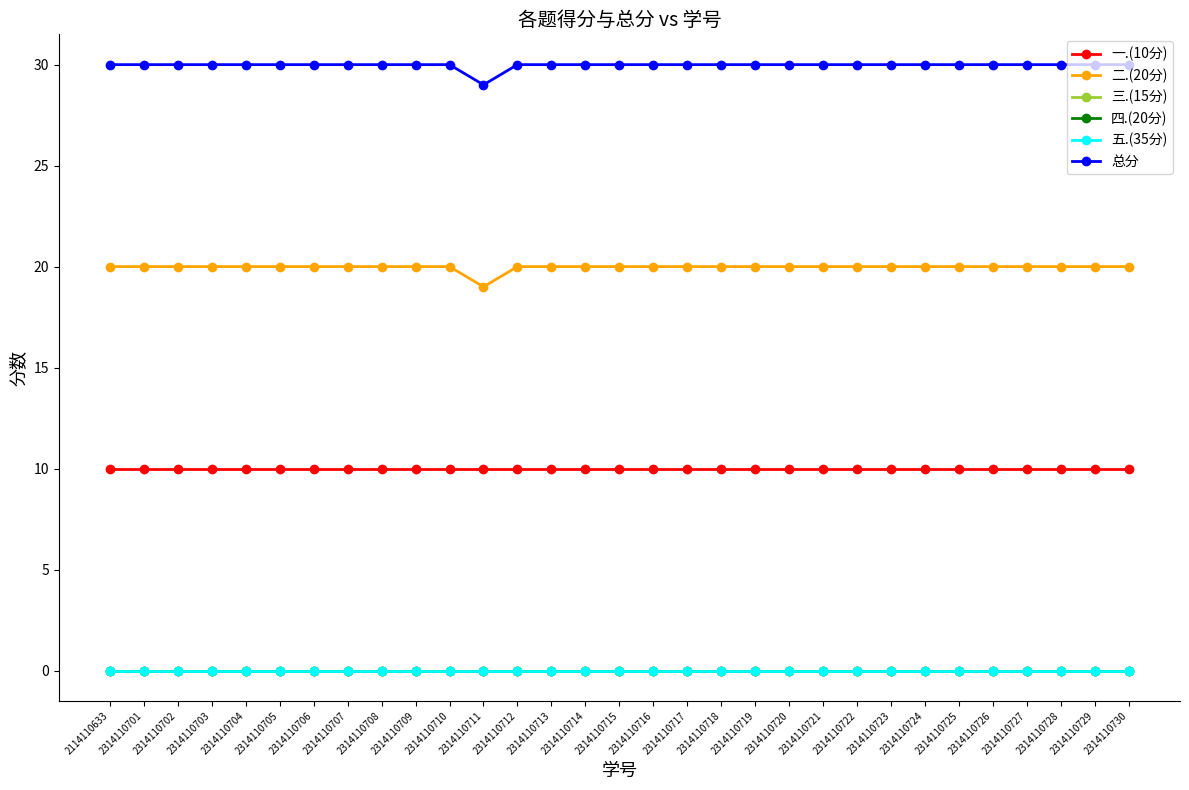

At 2314110728, list the series in order from smallest to largest.

三.(15分), 四.(20分), 五.(35分), 一.(10分), 二.(20分), 总分